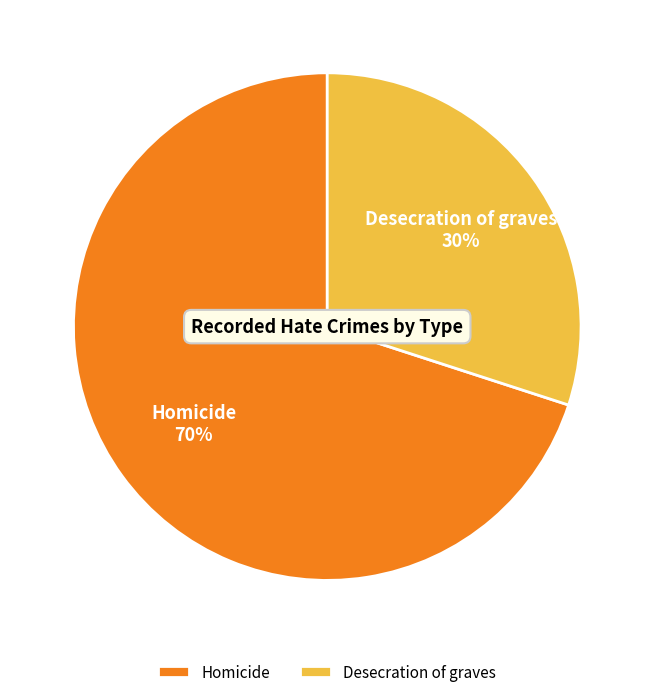

Which slice is the largest?

Homicide